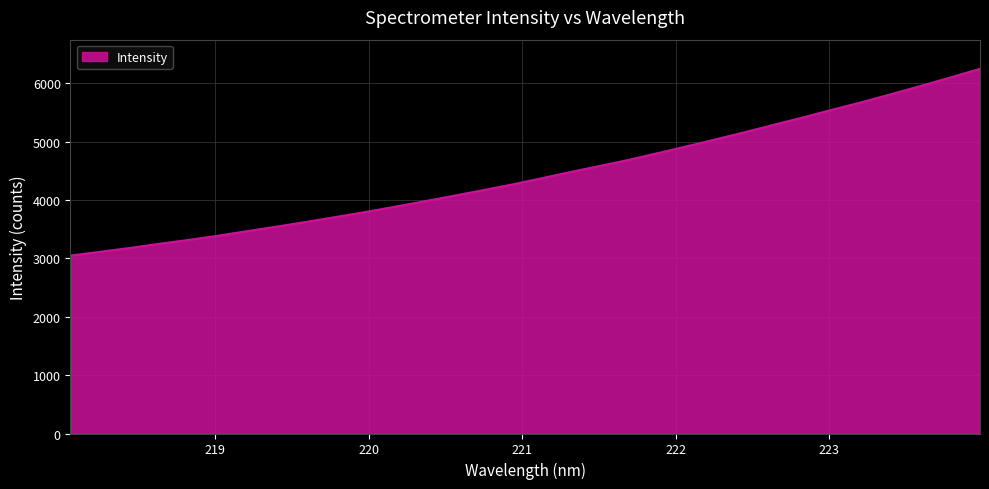

What is the difference between the maximum and minimum values?

3199.4